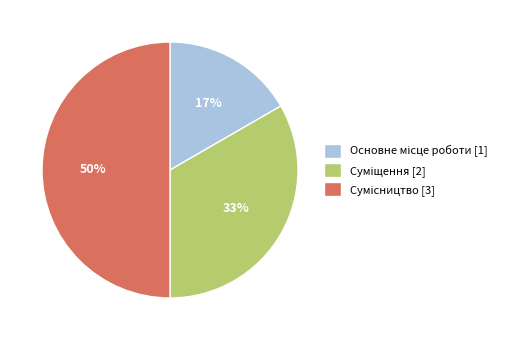

To the nearest percent, what is the average slice percentage?

33%